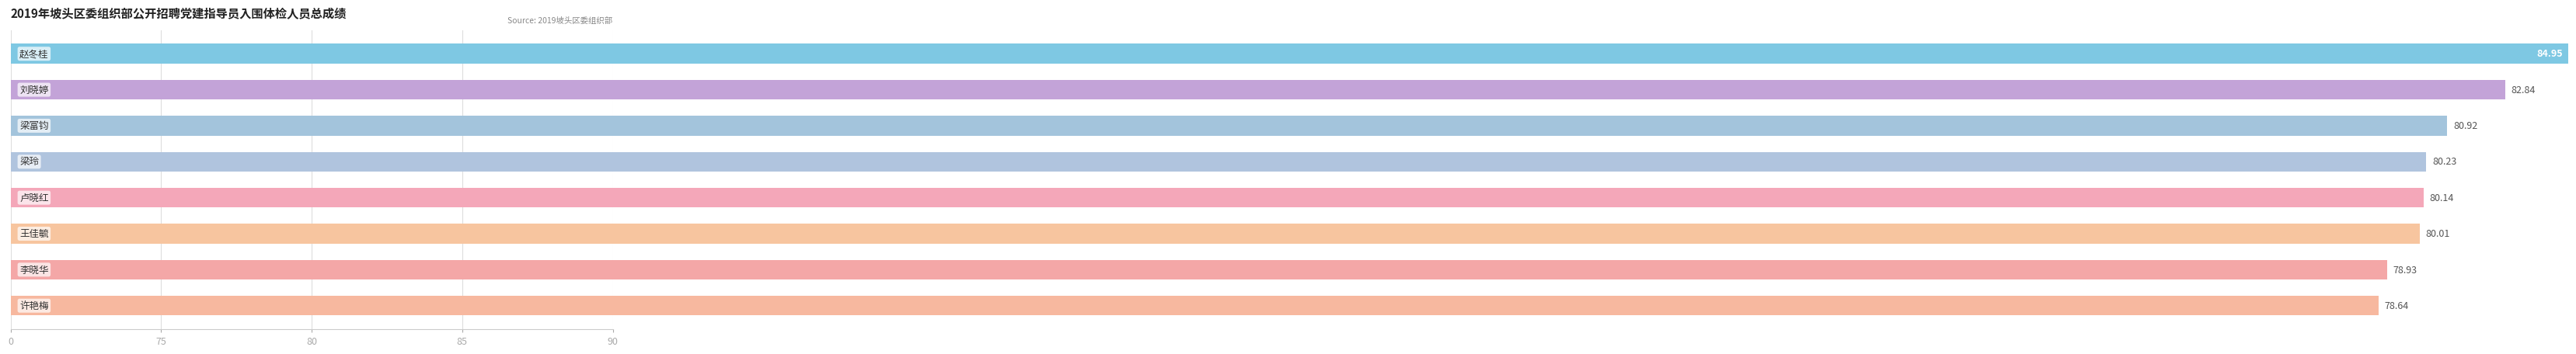

Reading right to left, transcribe all the data shown in this chart.

78.6	78.9	80.0	80.1	80.2	80.9	82.8	84.9